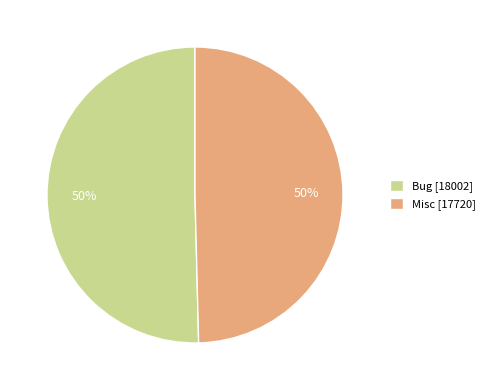

How many slices are in this pie chart?

2